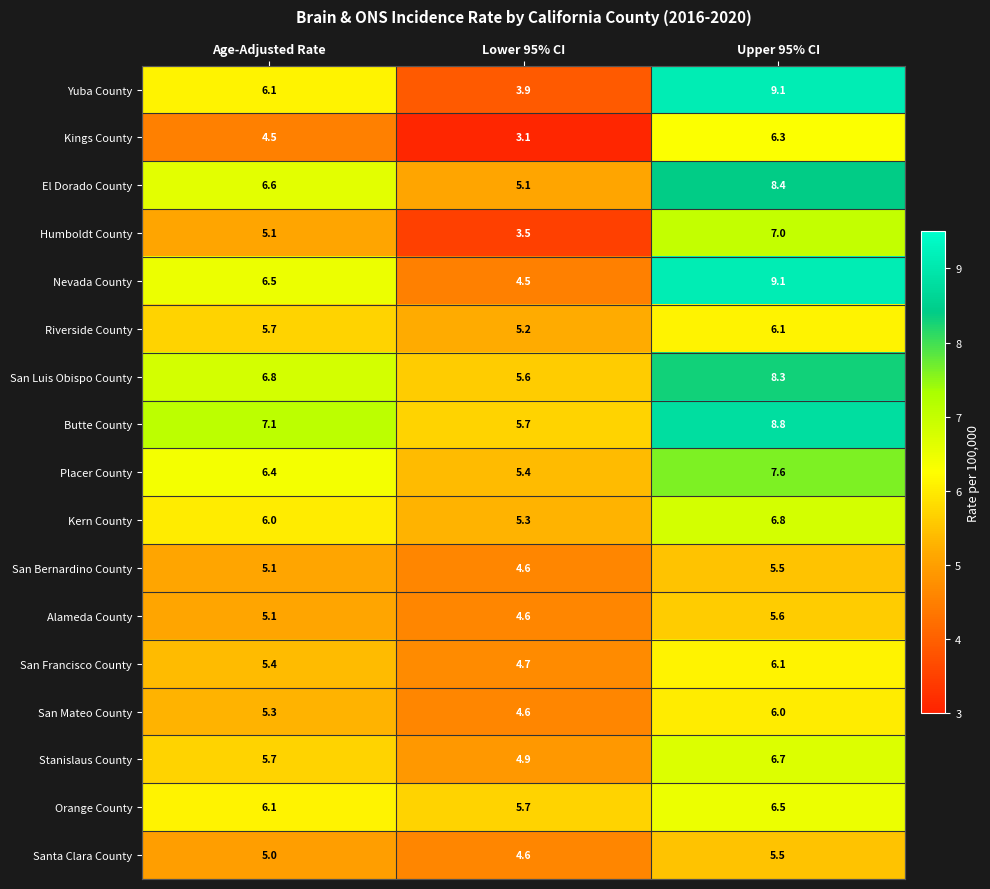

Between Age-Adjusted Rate and Lower 95% CI, which series saw the biggest shift?

Yuba County